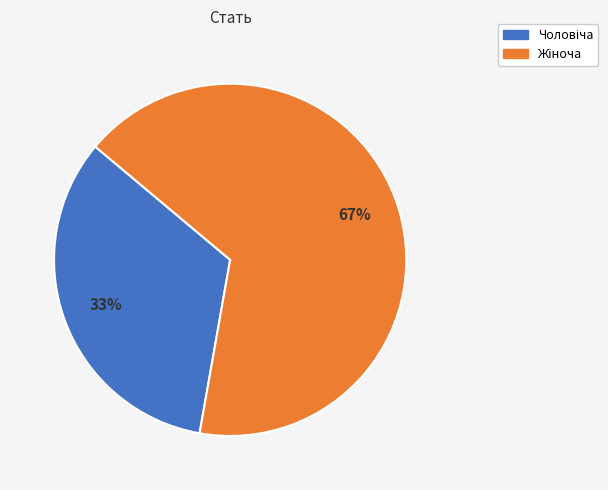

Count the number of slices in the pie.

2